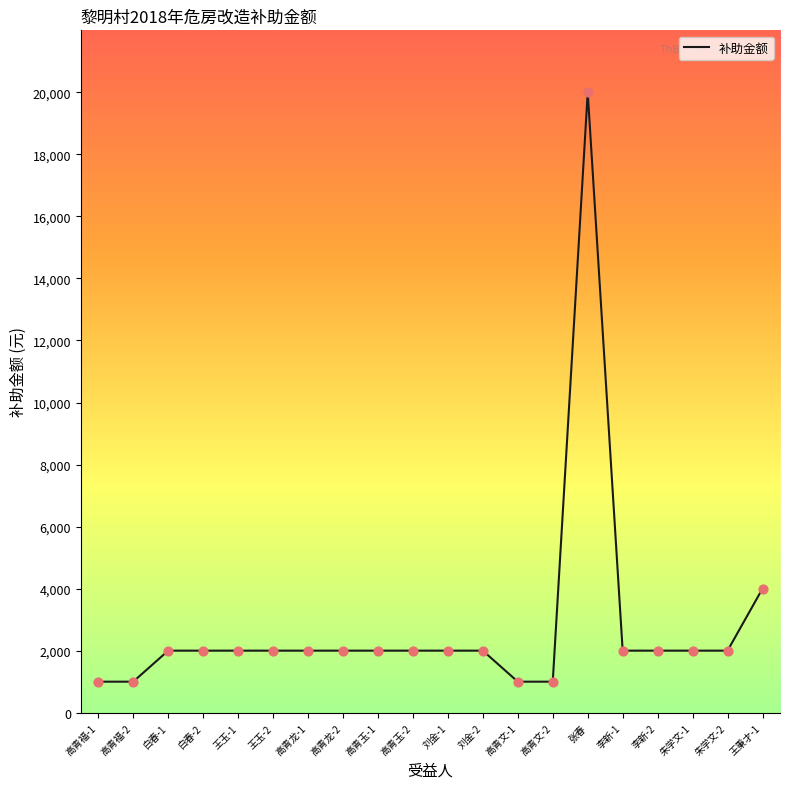

Which has a higher value, 高青玉-2 or 高青文-1?

高青玉-2